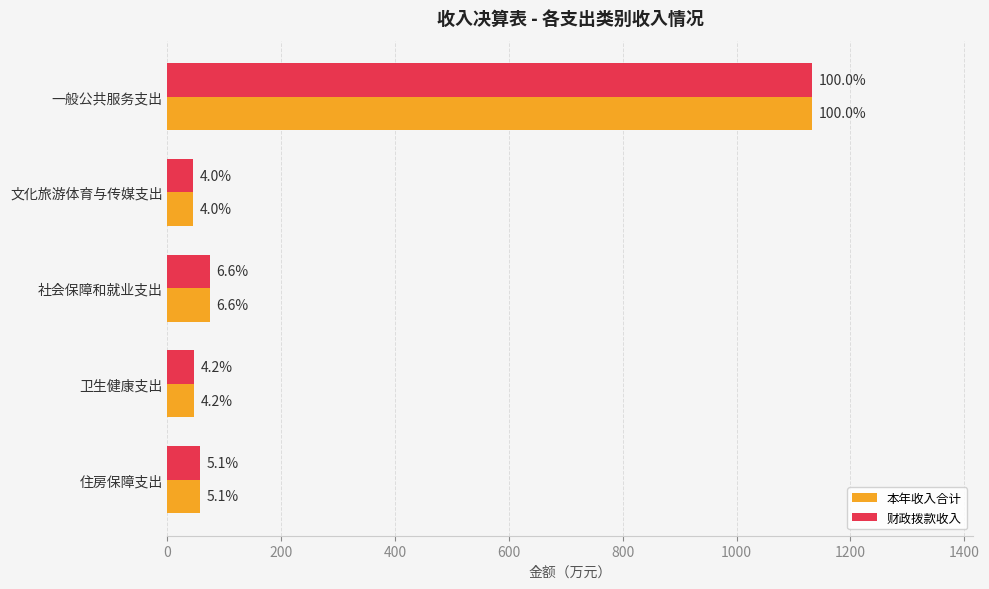

What are all the series names shown in the legend?

本年收入合计, 财政拨款收入